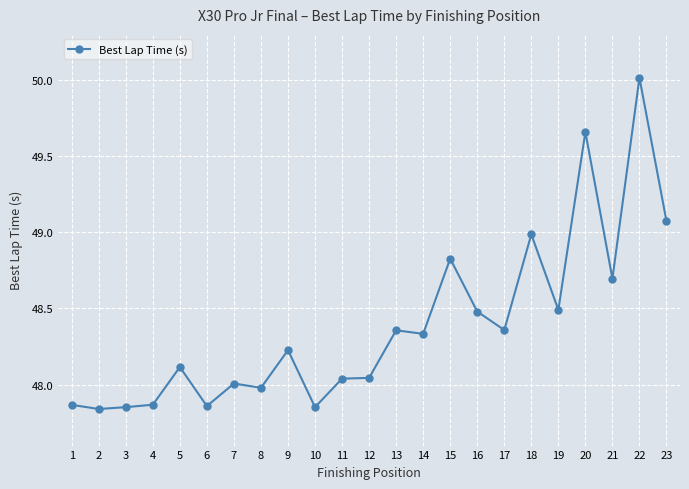

How many series are shown in this chart?

1